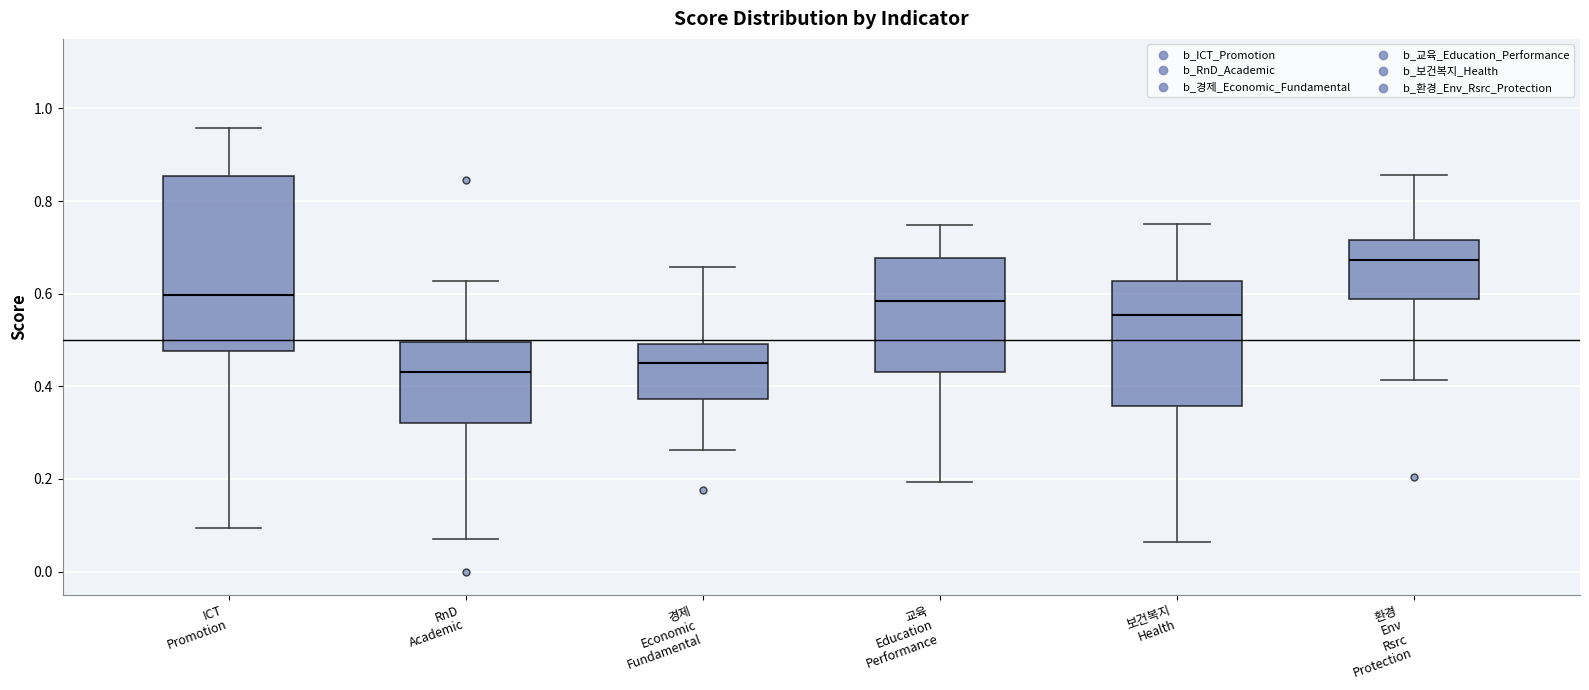

Where does the upper whisker of the box for RnD Academic end on the y-axis? The values are not printed on the chart, so give them approximately, as read against the axis.

0.62